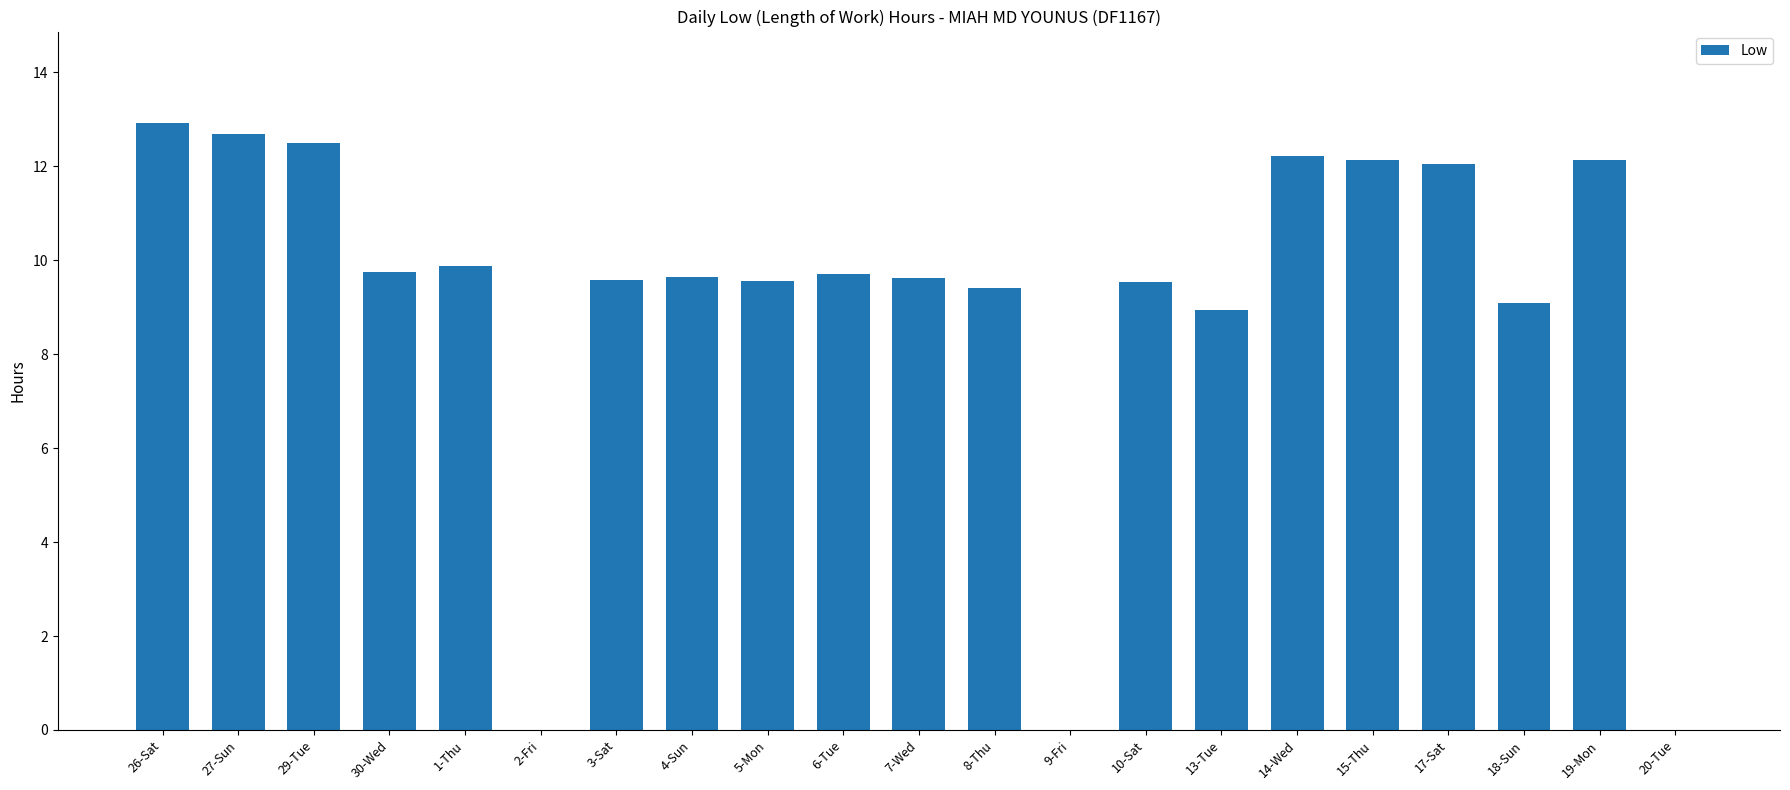

What is the greatest value displayed?

12.9